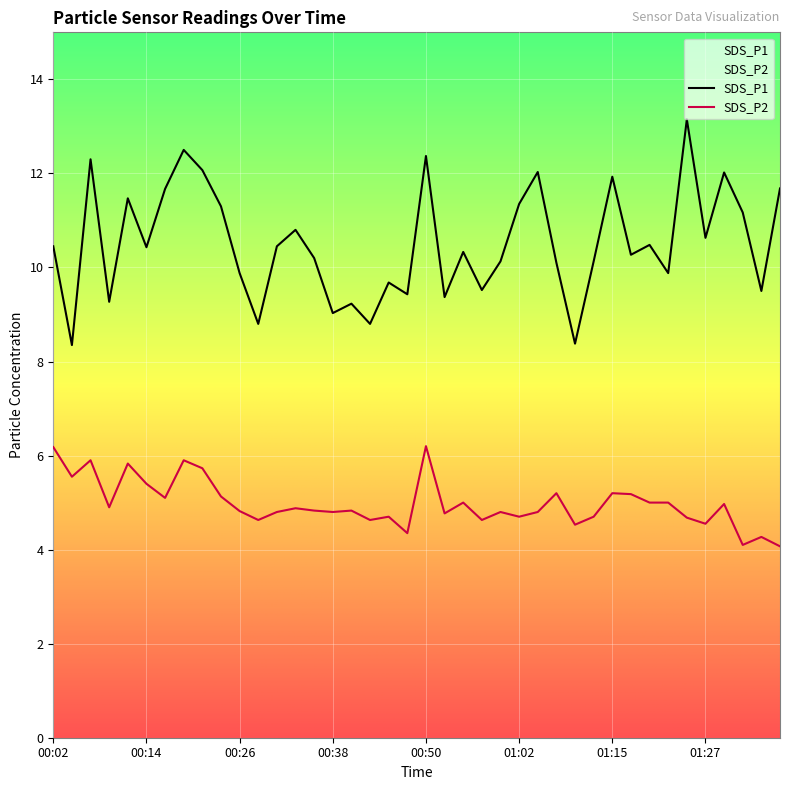

Reading left to right, what are all the values shown in this chart?

SDS_P1: 00:02=10.4	00:04=8.3	00:07=12.3	00:09=9.3	00:11=11.5	00:14=10.4	00:16=11.7	00:19=12.5	00:21=12.1	00:24=11.3	00:26=9.9	00:28=8.8	00:31=10.4	00:33=10.8	00:36=10.2	00:38=9.0	00:41=9.2	00:43=8.8	00:45=9.7	00:48=9.4	00:50=12.4	00:53=9.4	00:55=10.3	00:58=9.5	01:00=10.1	01:02=11.3	01:05=12.0	01:07=10.1	01:10=8.4	01:12=10.1	01:15=11.9	01:17=10.3	01:19=10.5	01:22=9.9	01:24=13.2	01:27=10.6	01:29=12.0	01:32=11.2	01:34=9.5	01:36=11.7
SDS_P2: 00:02=6.2	00:04=5.5	00:07=5.9	00:09=4.9	00:11=5.8	00:14=5.4	00:16=5.1	00:19=5.9	00:21=5.7	00:24=5.1	00:26=4.8	00:28=4.6	00:31=4.8	00:33=4.9	00:36=4.8	00:38=4.8	00:41=4.8	00:43=4.6	00:45=4.7	00:48=4.3	00:50=6.2	00:53=4.8	00:55=5.0	00:58=4.6	01:00=4.8	01:02=4.7	01:05=4.8	01:07=5.2	01:10=4.5	01:12=4.7	01:15=5.2	01:17=5.2	01:19=5.0	01:22=5.0	01:24=4.7	01:27=4.5	01:29=5.0	01:32=4.1	01:34=4.3	01:36=4.1